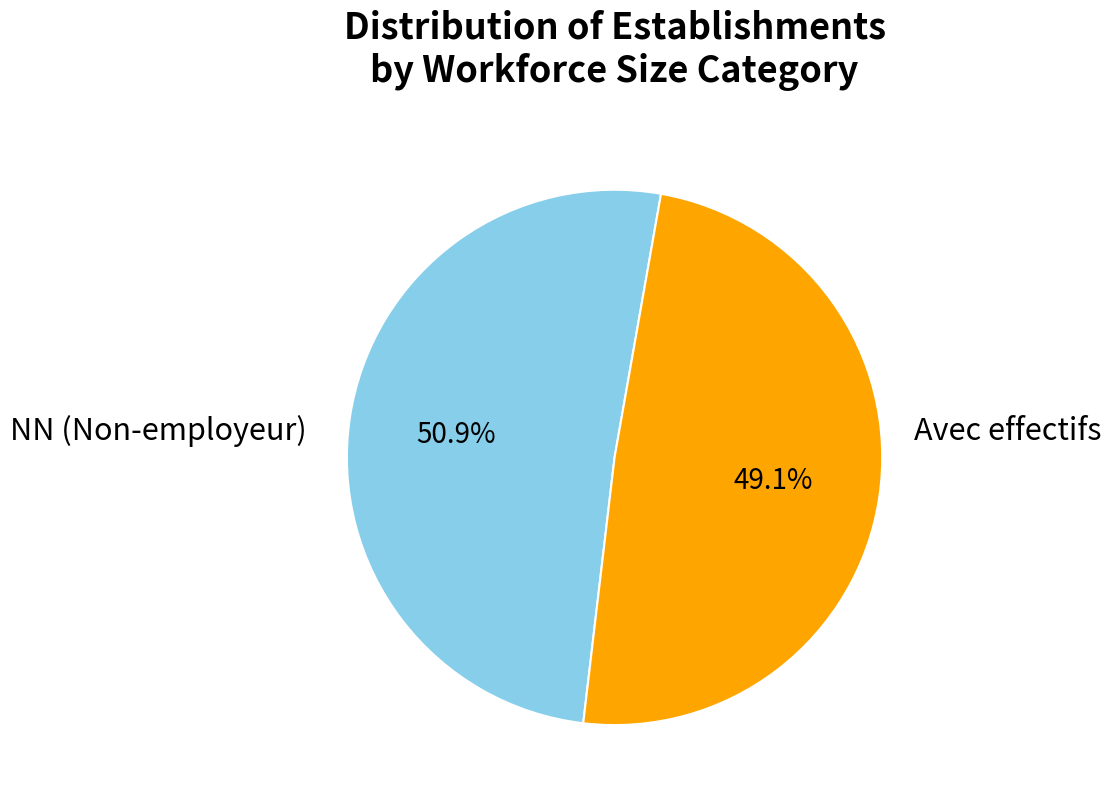

Which slice is the smallest?

Avec effectifs